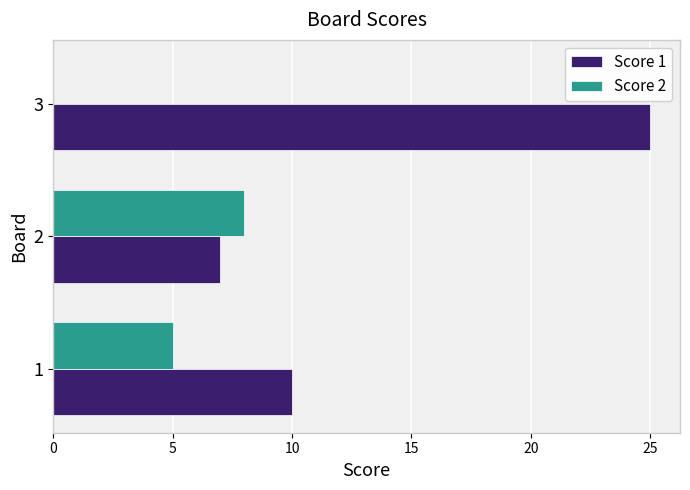

Is it true that Score 1 equals 11 at 3?

False